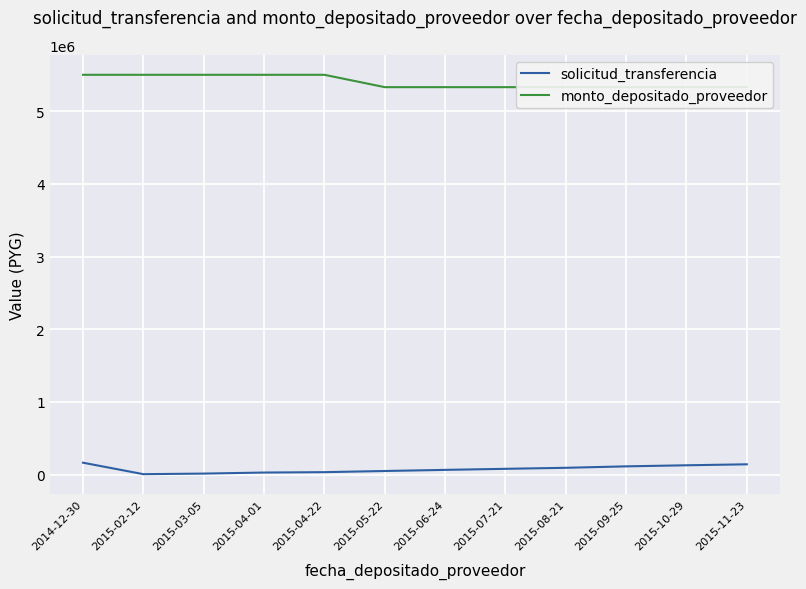

Which category has the highest value across all series?

2014-12-30